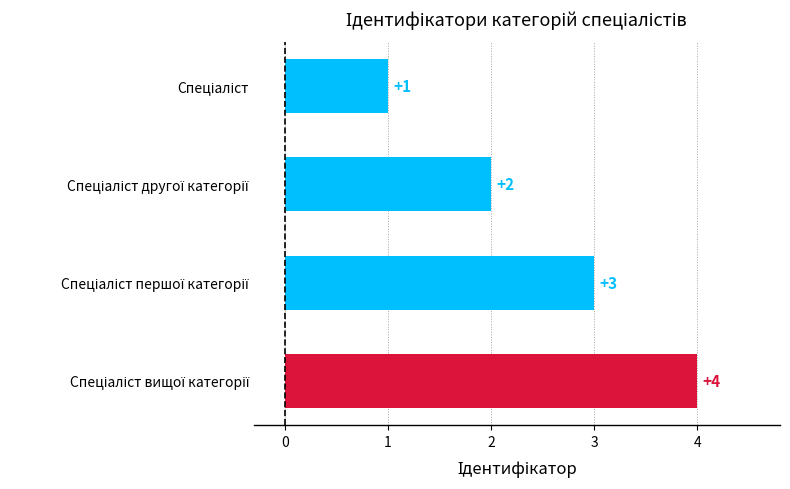

What is the maximum value shown in the chart?

4